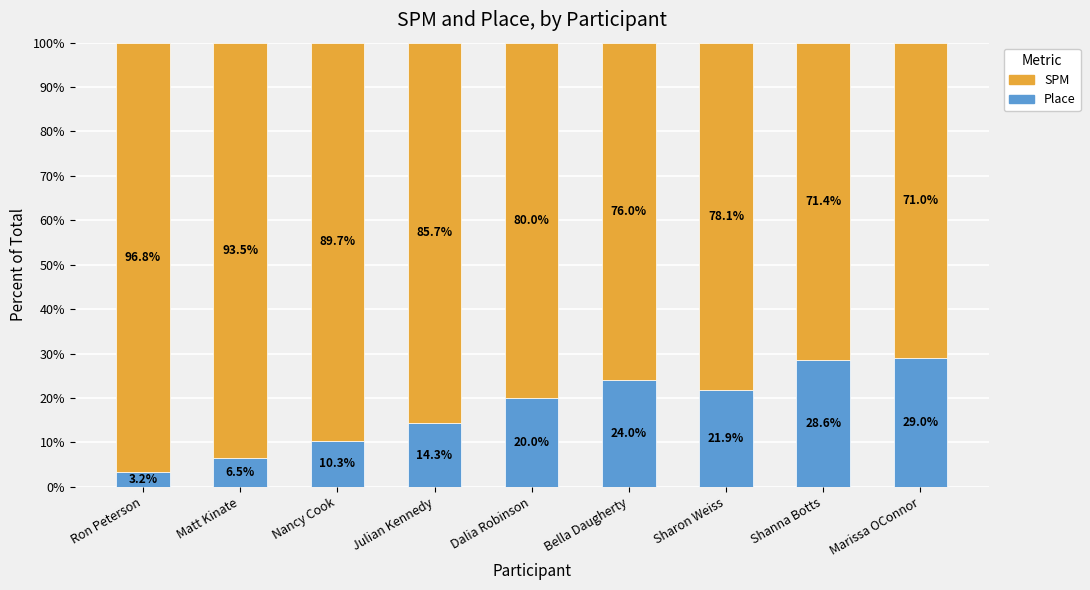

What are all the series names shown in the legend?

SPM, Place